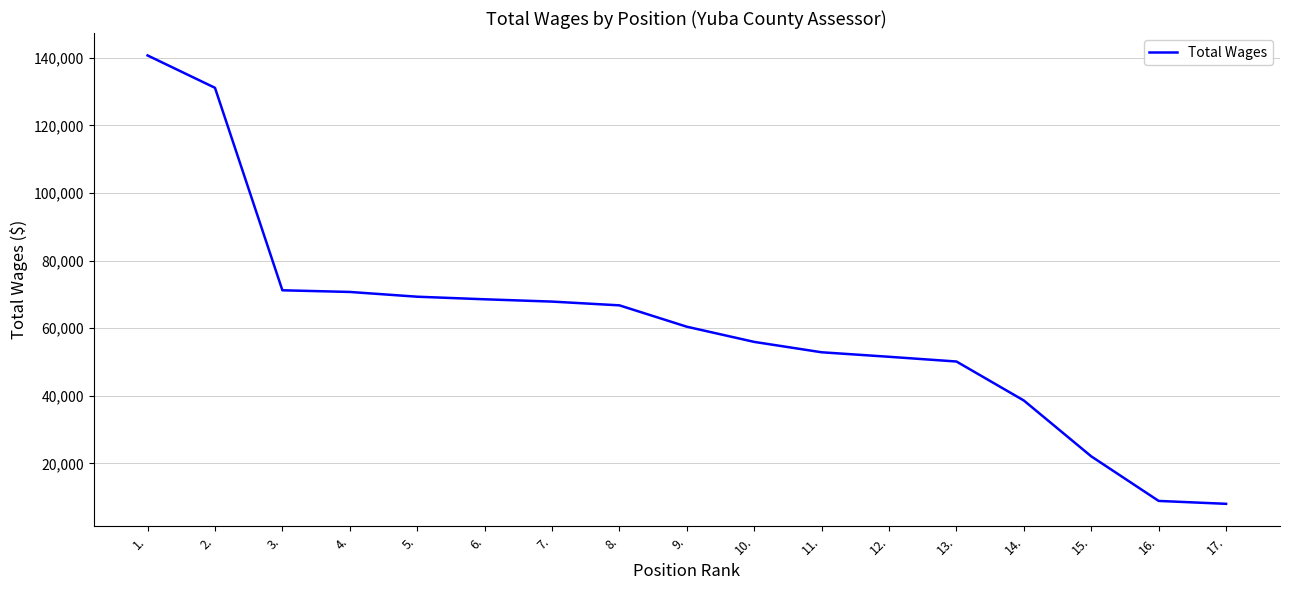

Where does the data first go above 60437?

1.